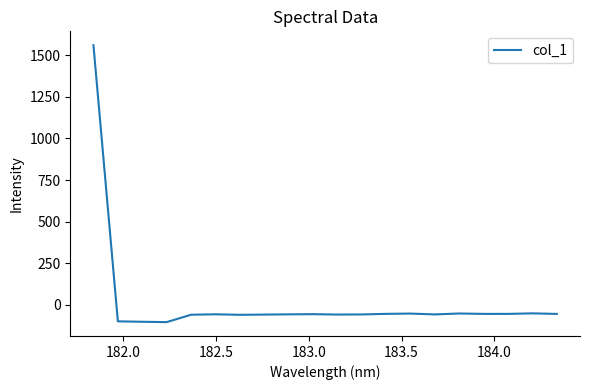

What is the maximum value shown in the chart?

1560.6